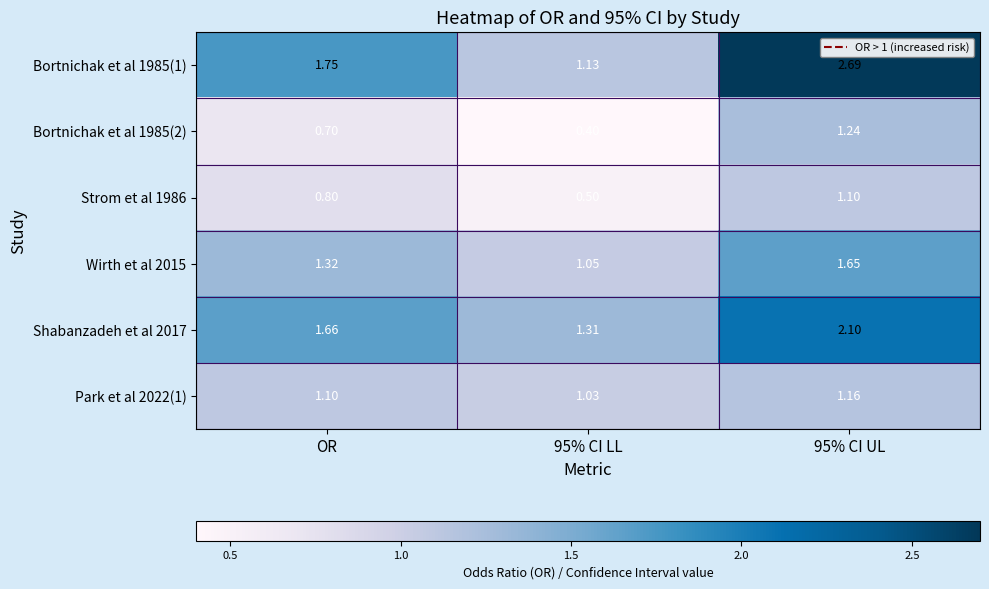

Is the value of Bortnichak et al 1985(1) at 95% CI UL greater than the value of Strom et al 1986 at OR?

Yes